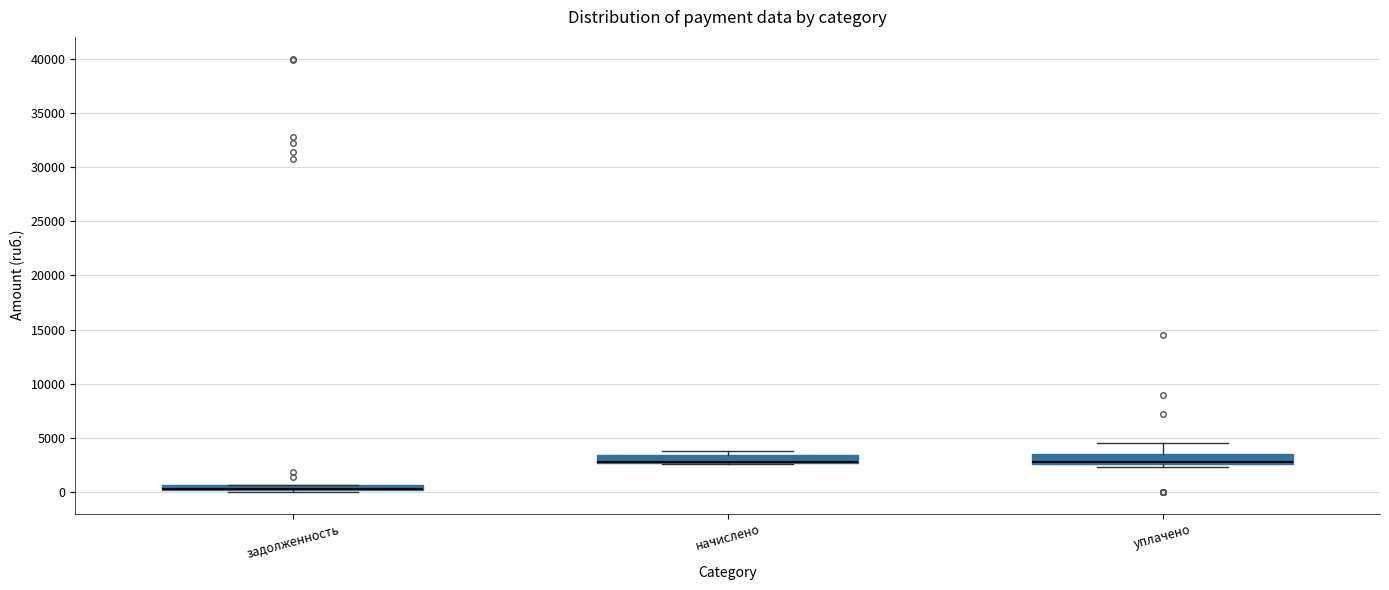

Where is the upper edge of the box for начислено on the y-axis? The values are not printed on the chart, so give them approximately, as read against the axis.

3500